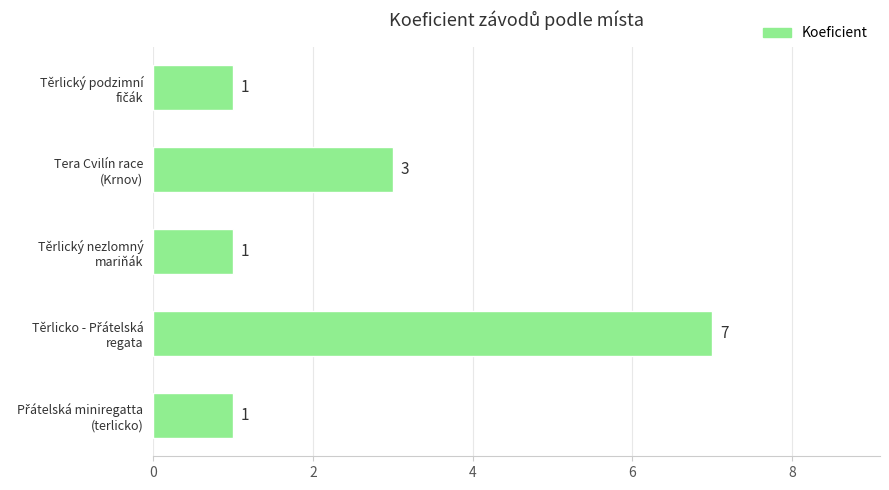

What is the greatest value displayed?

7